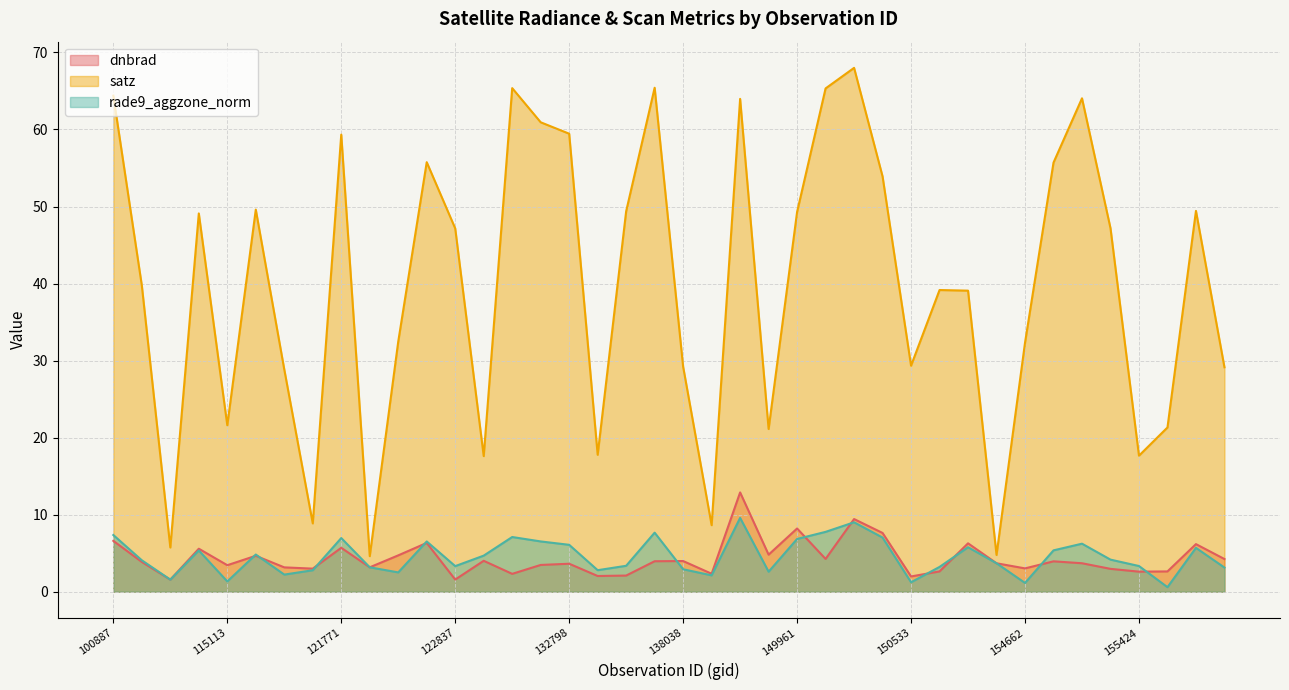

At which label does rade9_aggzone_norm reach its minimum?

37